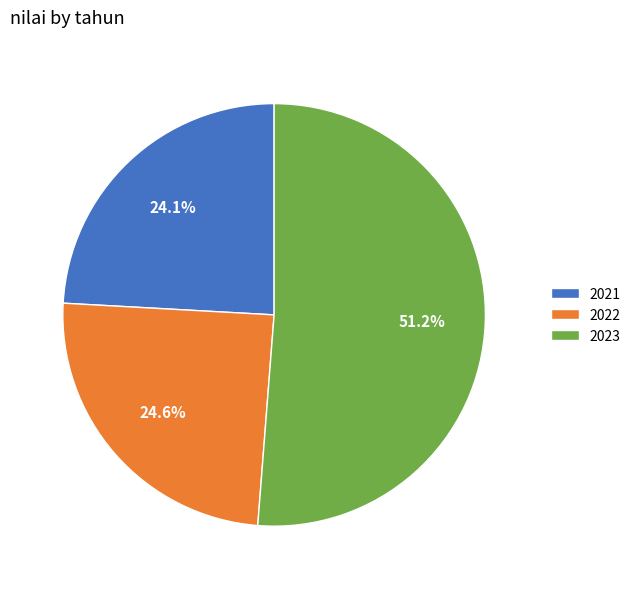

What is the ratio of the value at 2021 to the value at 2022?

1.0